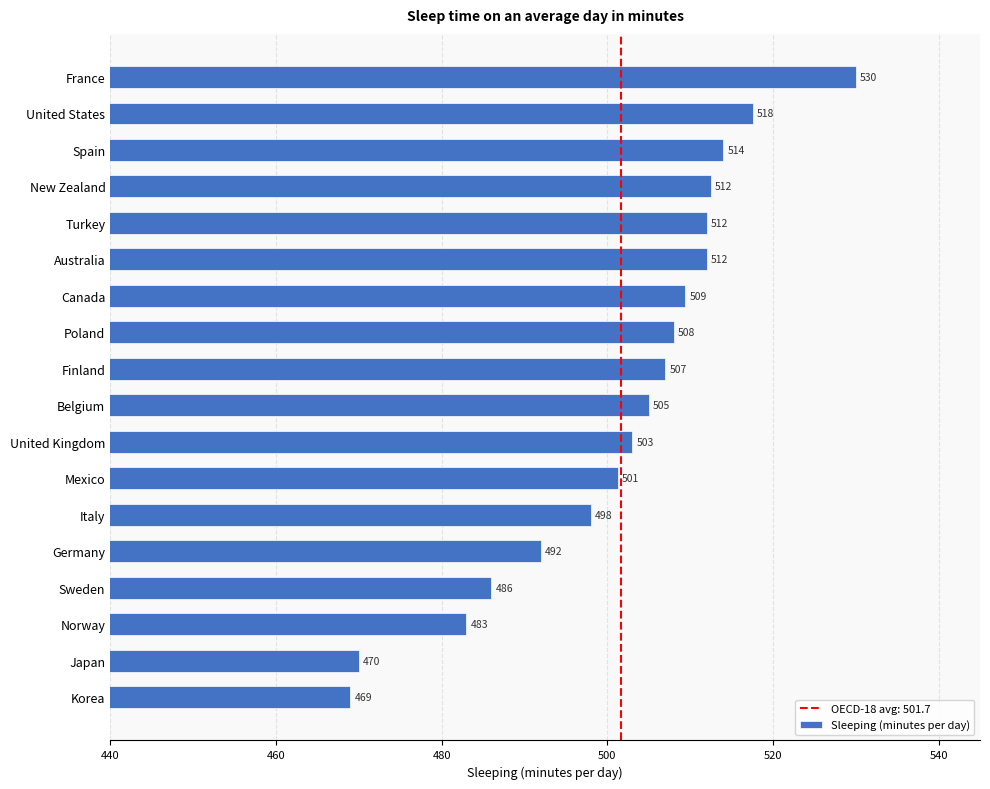

What is the average value?

501.7